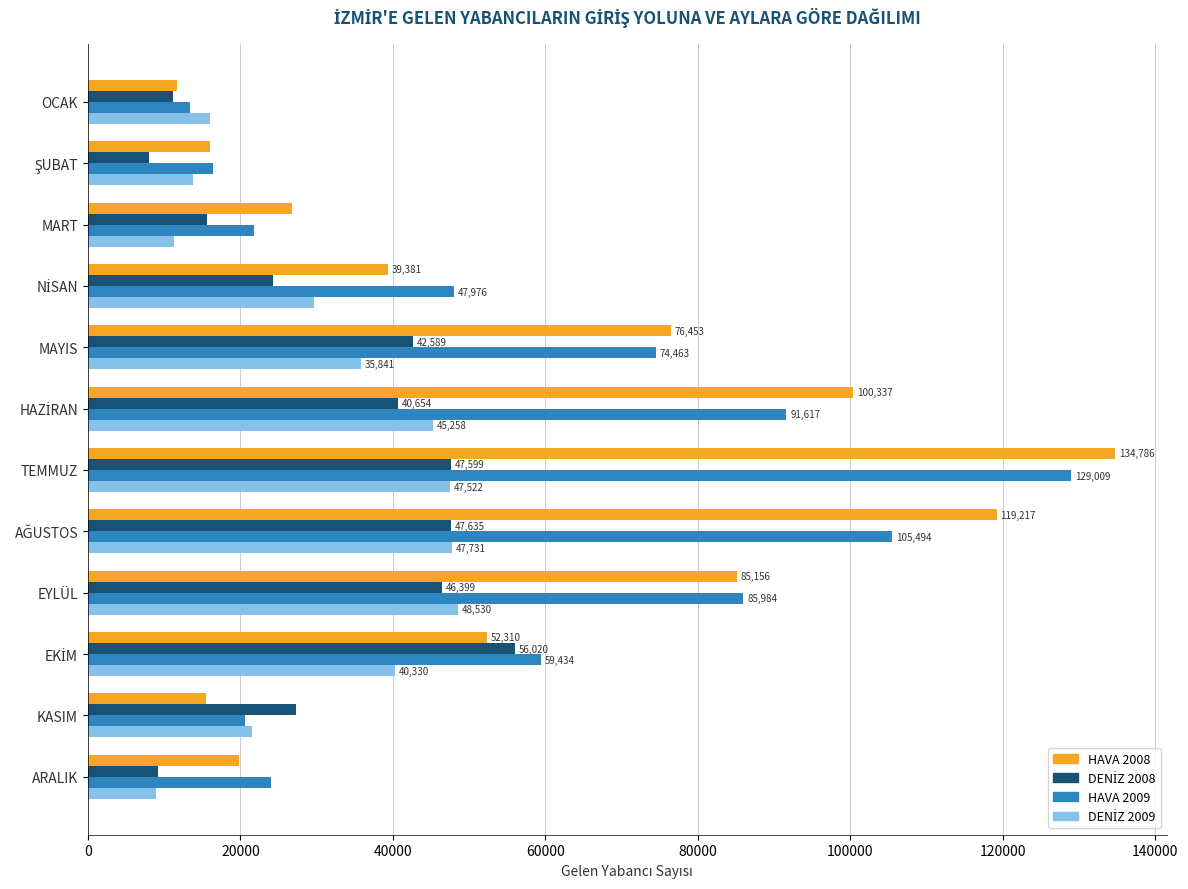

Is it true that HAVA 2008 equals 5096 at OCAK?

False